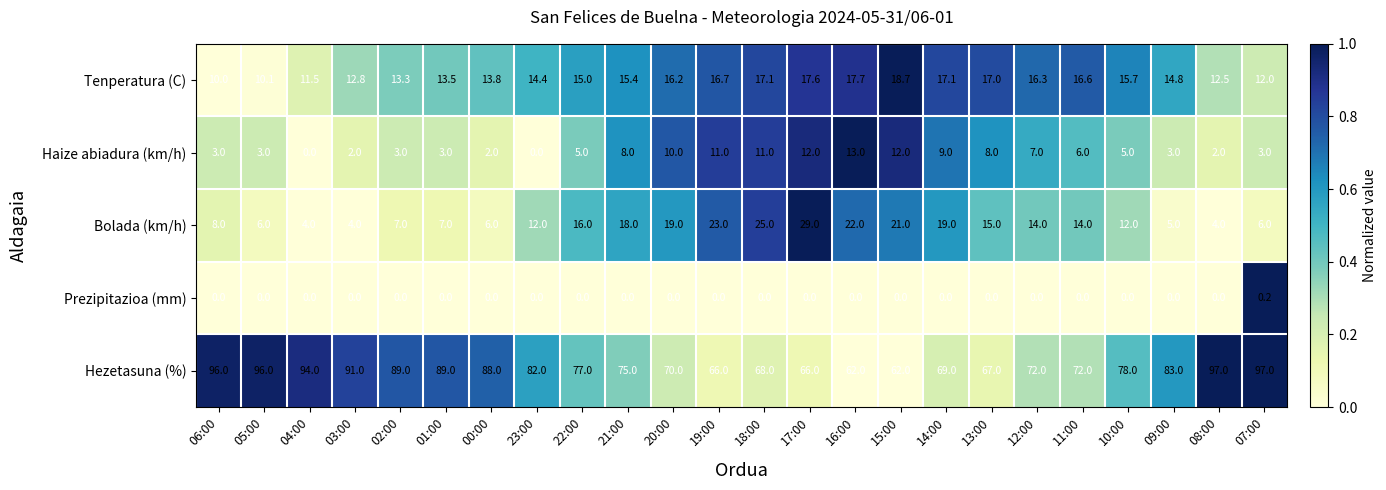

What is the difference between the highest and lowest values at 17:00?

66.0